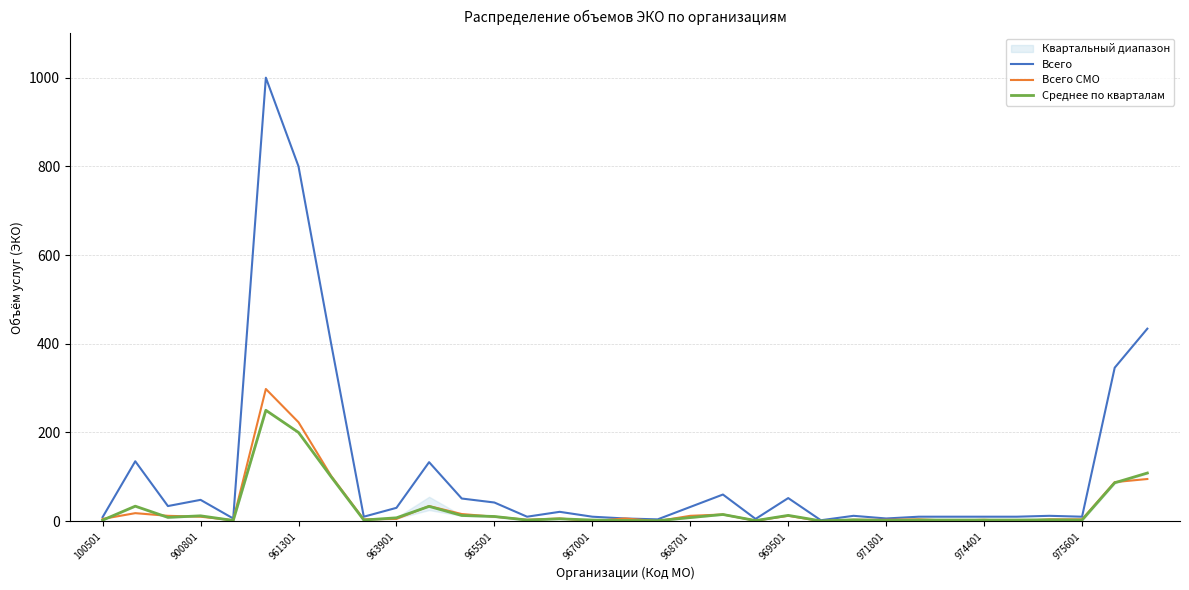

True or false: Всего has a value of 10.0 at 967001.

True